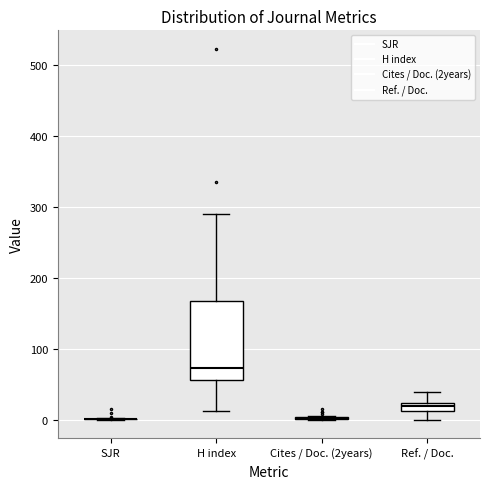

Comparing the boxes themselves (not the whiskers), which one is the tallest?

H index